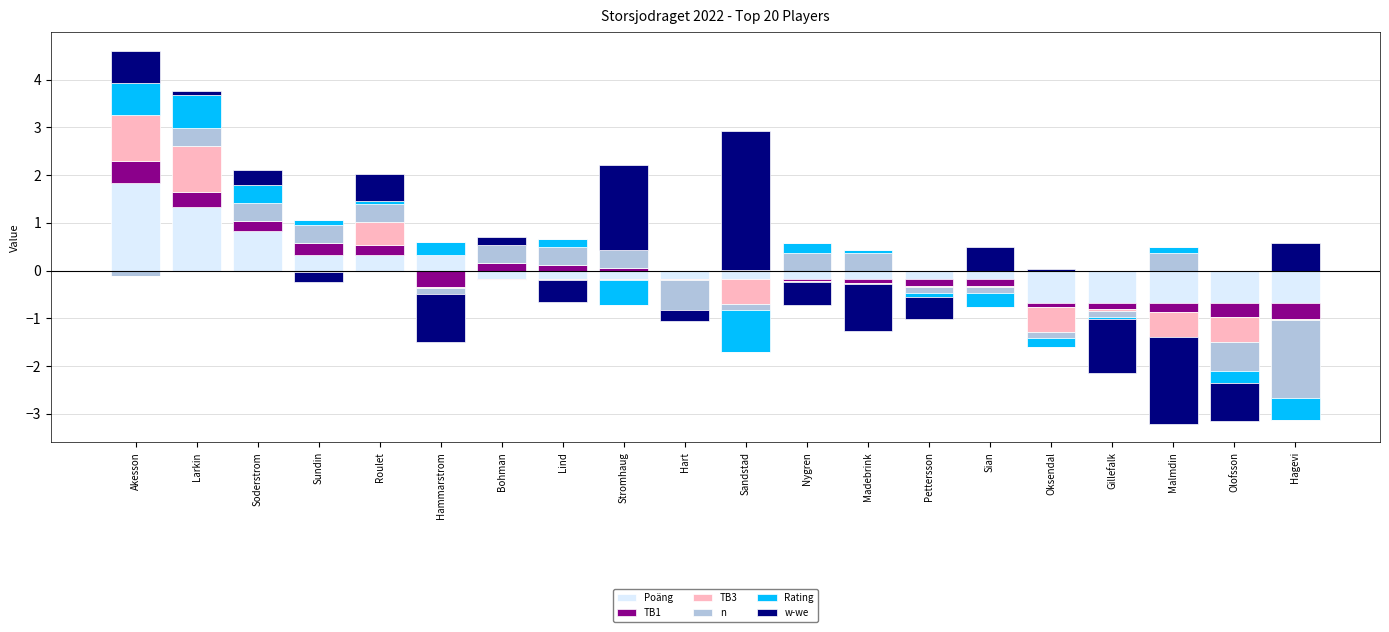

What position from the left is Hammarstrom?

6